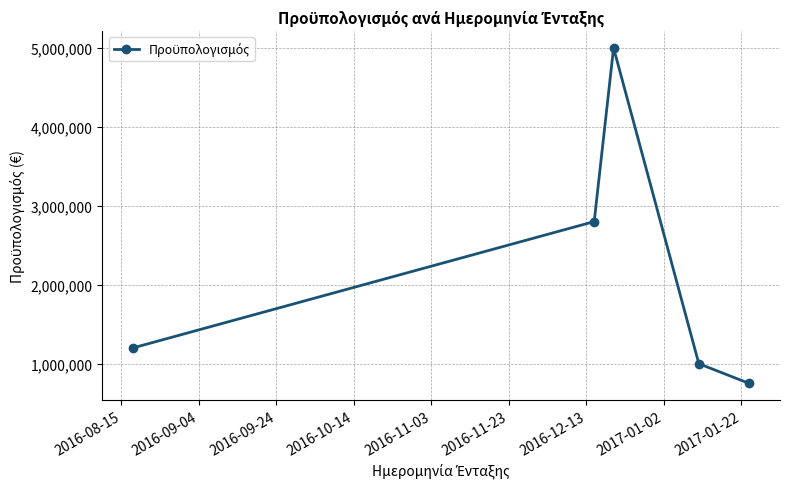

What is the minimum value shown in the chart?

749400